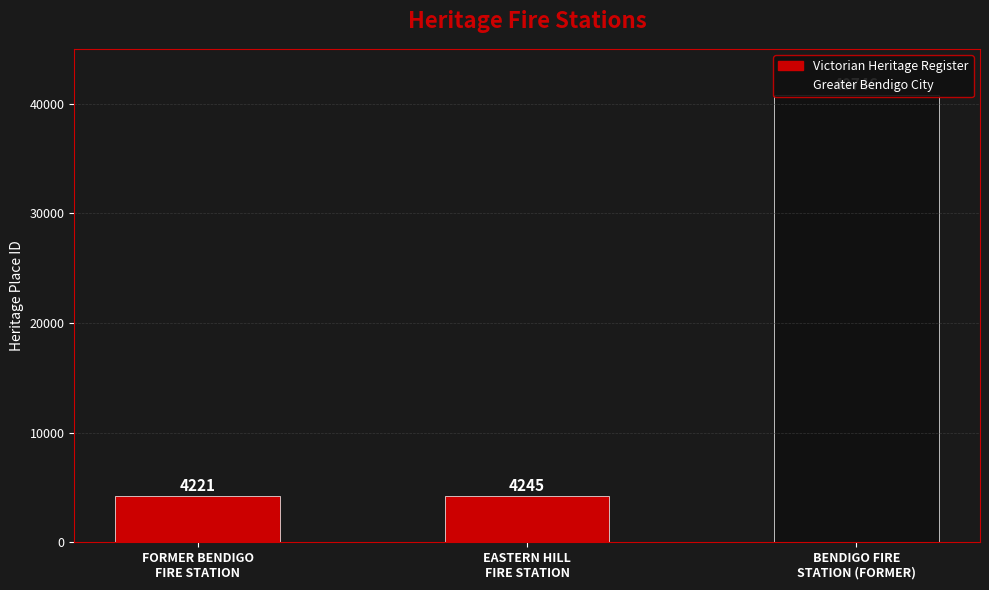

What is the average value?

16404